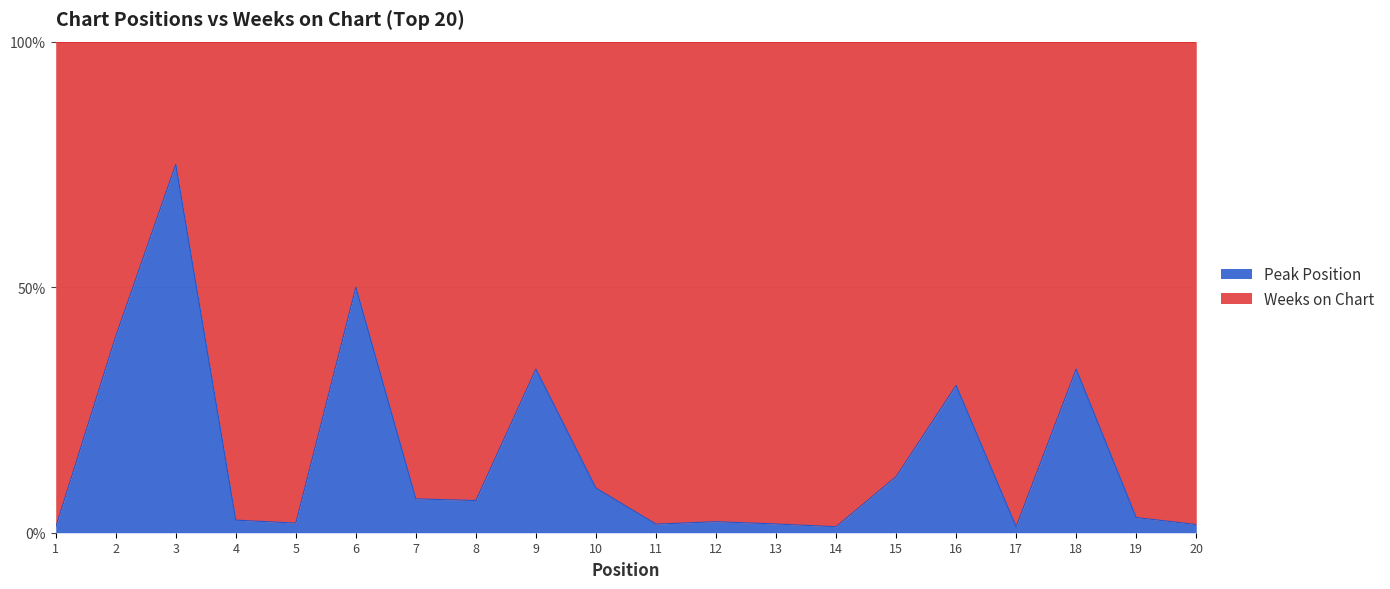

Does the chart have visible grid lines?

Yes